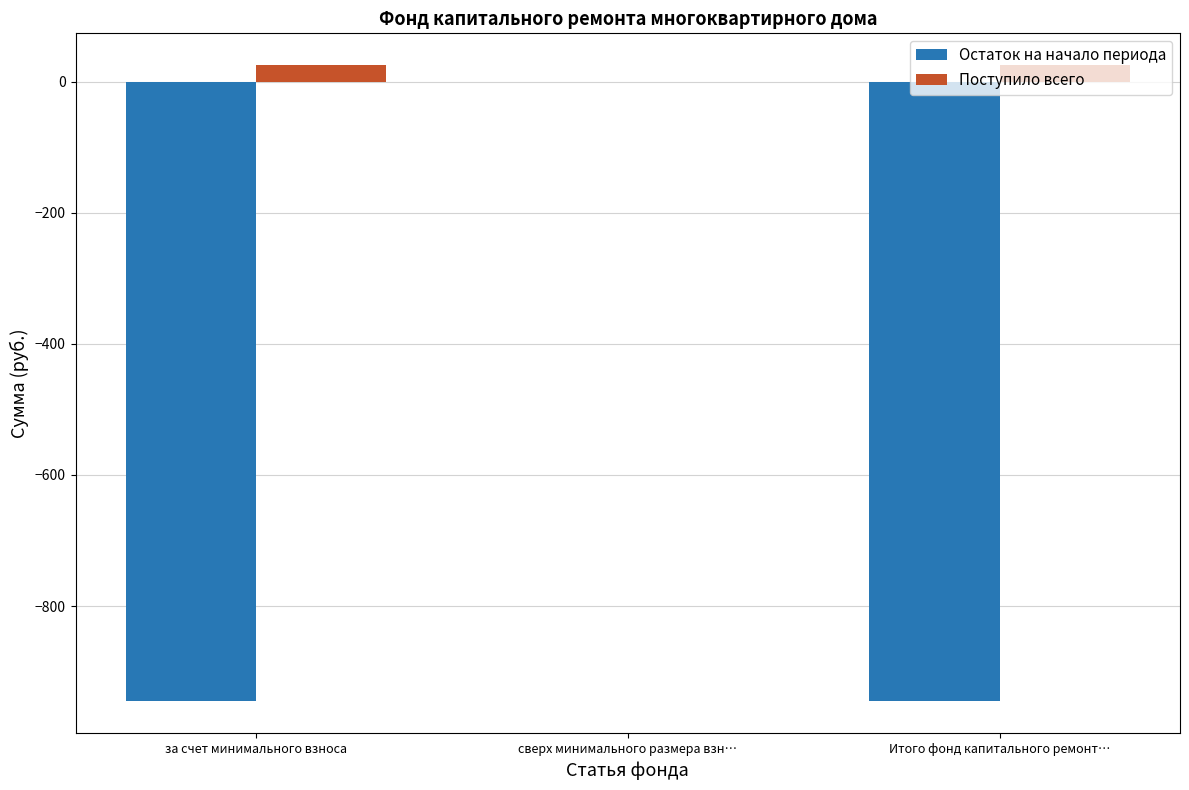

Is it true that Остаток на начало периода equals -945.5 at Итого фонд капитального ремонт…?

True